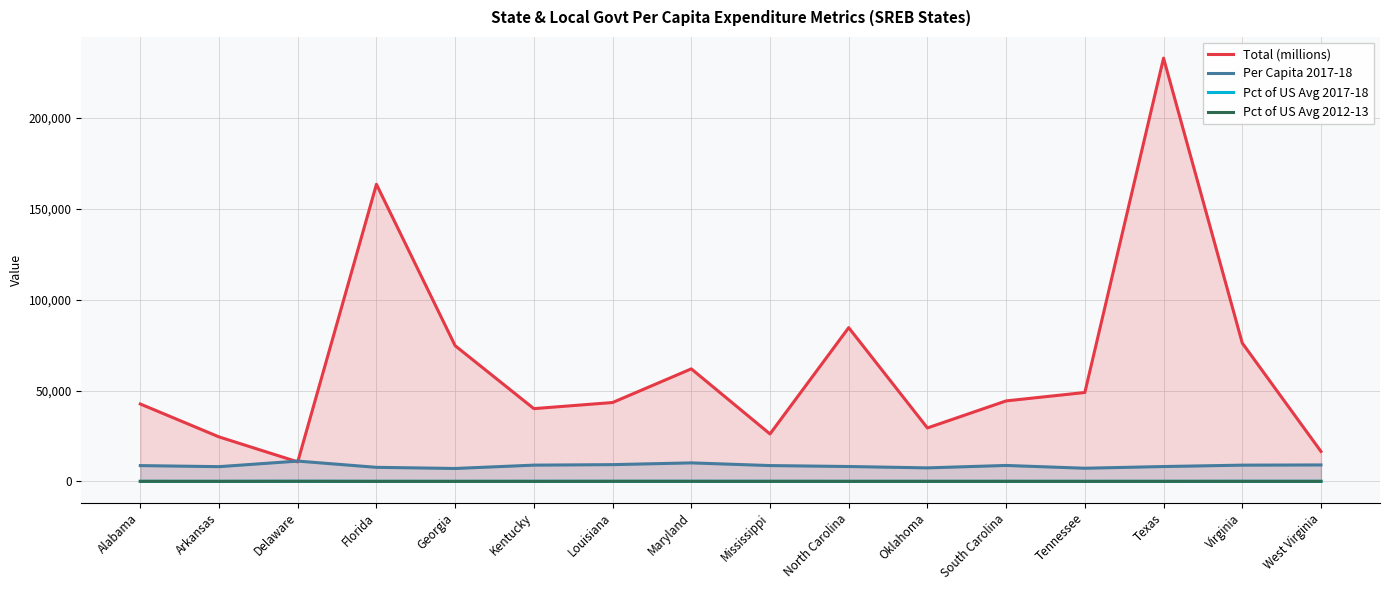

Where is the first local minimum for Pct of US Avg 2017-18?

Arkansas